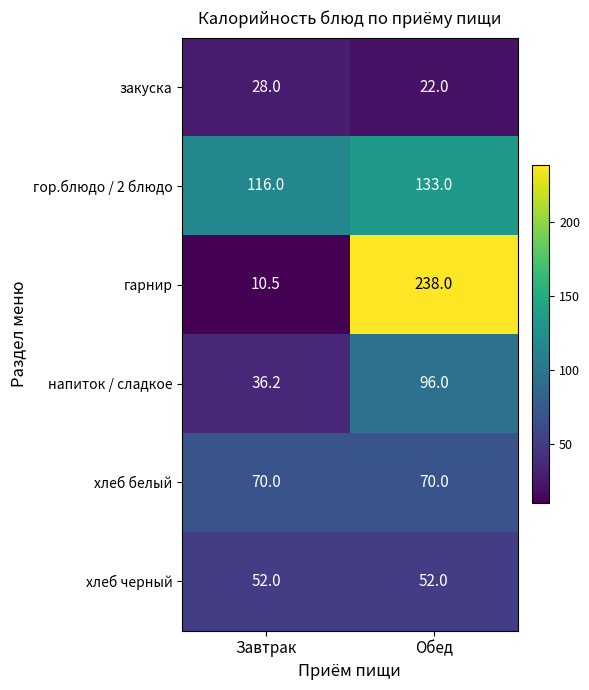

The напиток / сладкое series shows 170.1 at Обед. True or false?

False